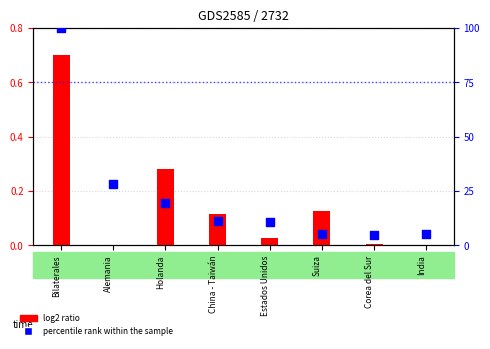

Which series contains the lowest Y value?

log2 ratio